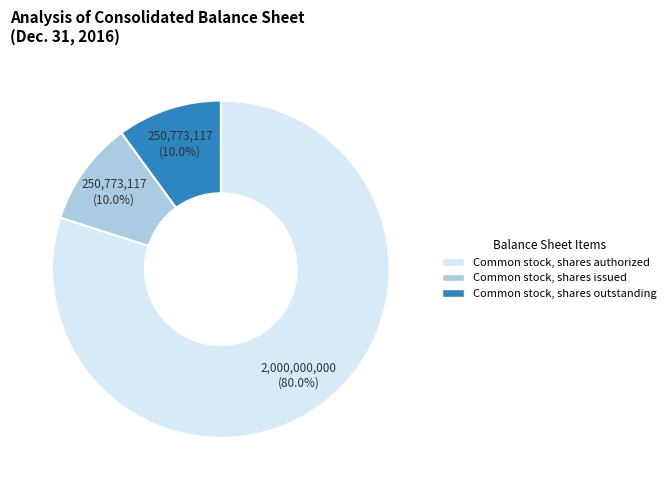

Does any single category account for the majority?

Yes